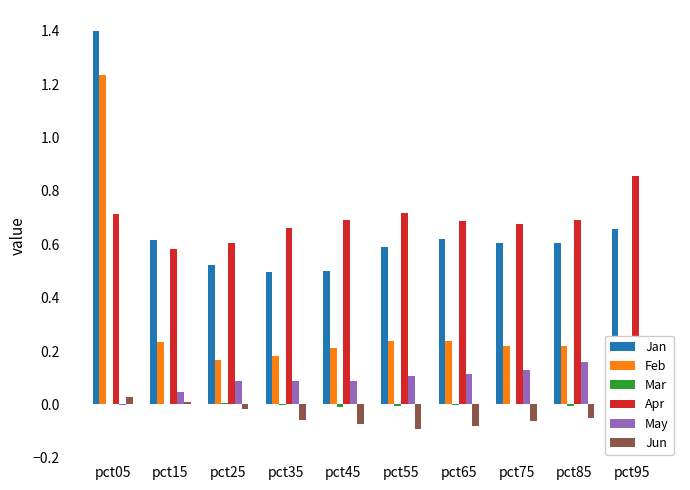

Where is Jan nearest to the value 0?

pct35